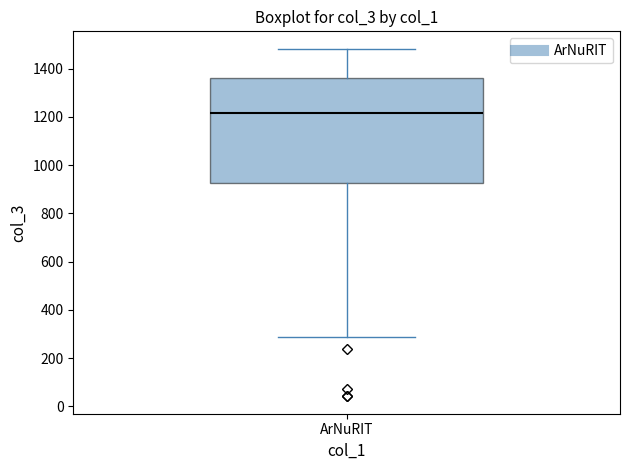

Transcribe this box plot: give where the median line is, the range the box spans, and where the two whiskers end, as read against the y-axis. The values are not printed on the chart, so give them approximately, as read against the axis.

median 1220, box 920 to 1360, whiskers 280 to 1480